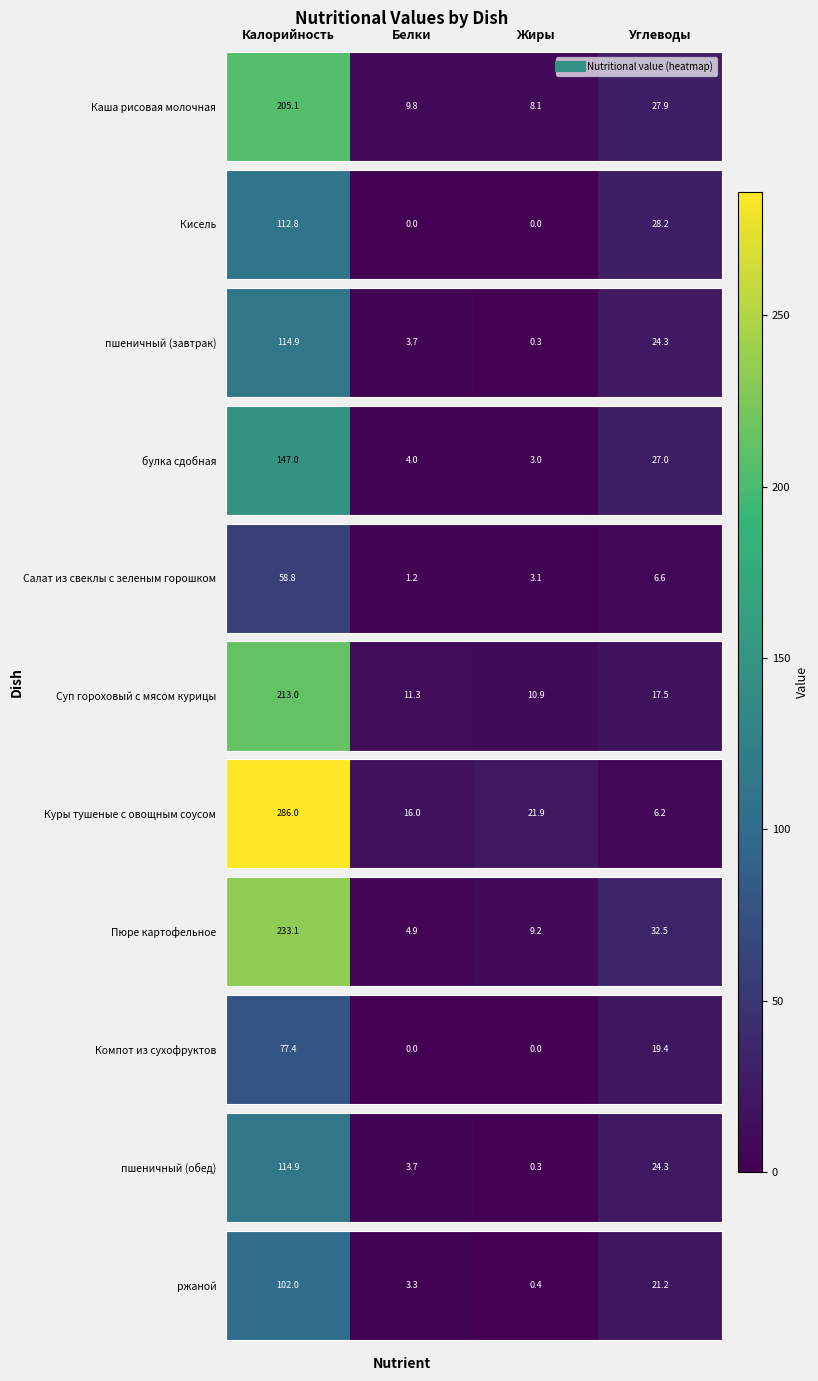

What is the difference between the maximum and minimum values?

101.5